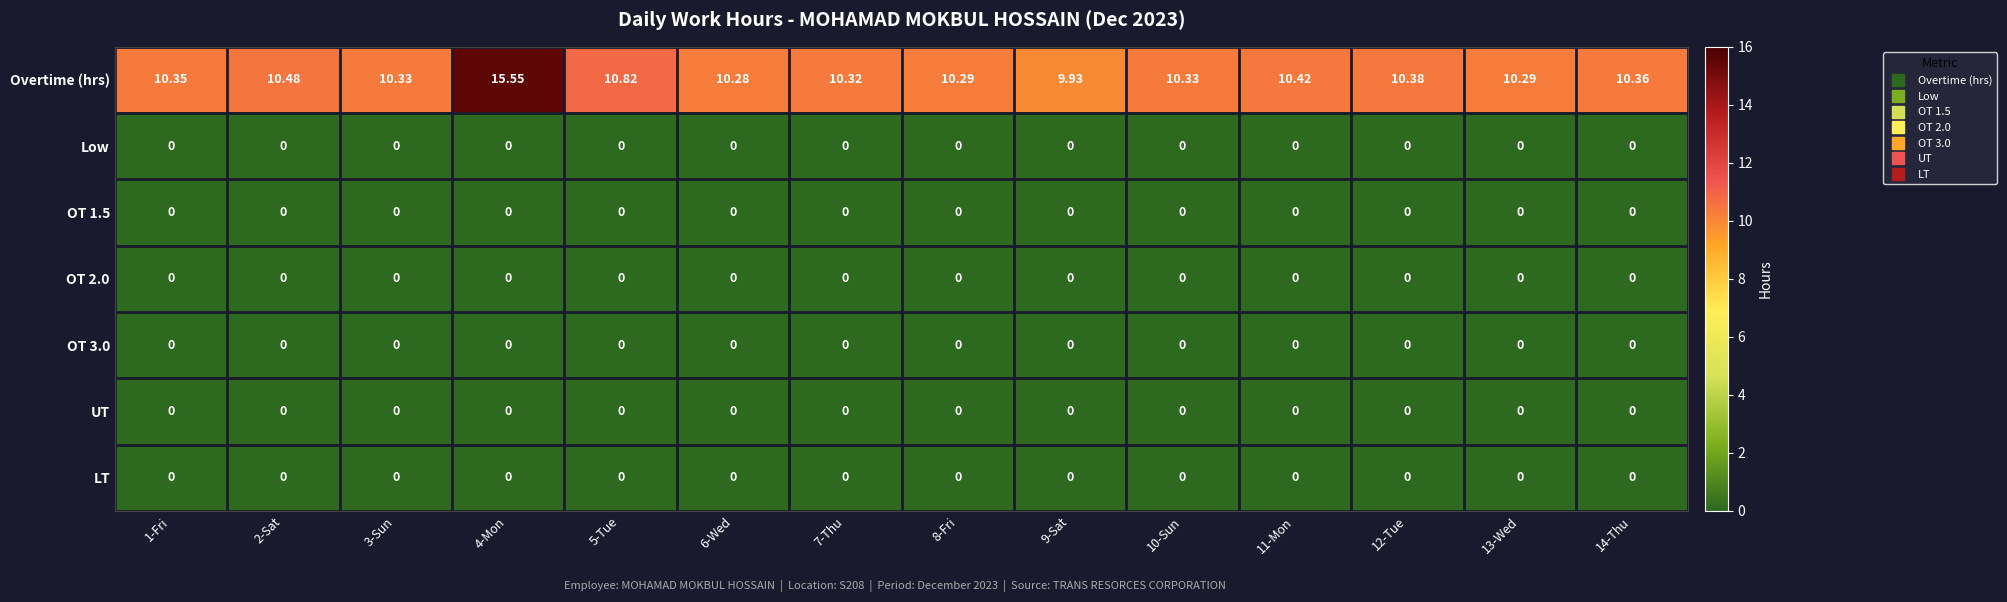

Which series has the largest range (max minus min)?

Overtime (hrs)